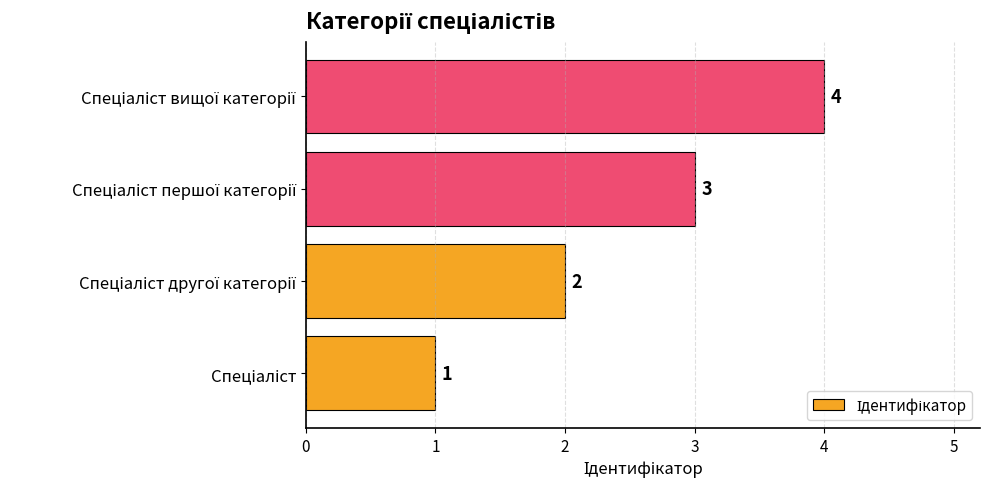

Count the values in the range 2 to 4.

3